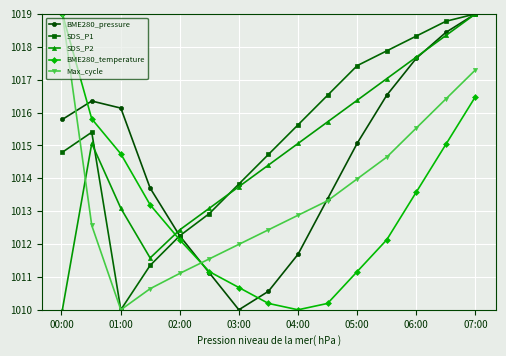

In SDS_P1, how many points are lower than both neighbors (excluding endpoints)?

1